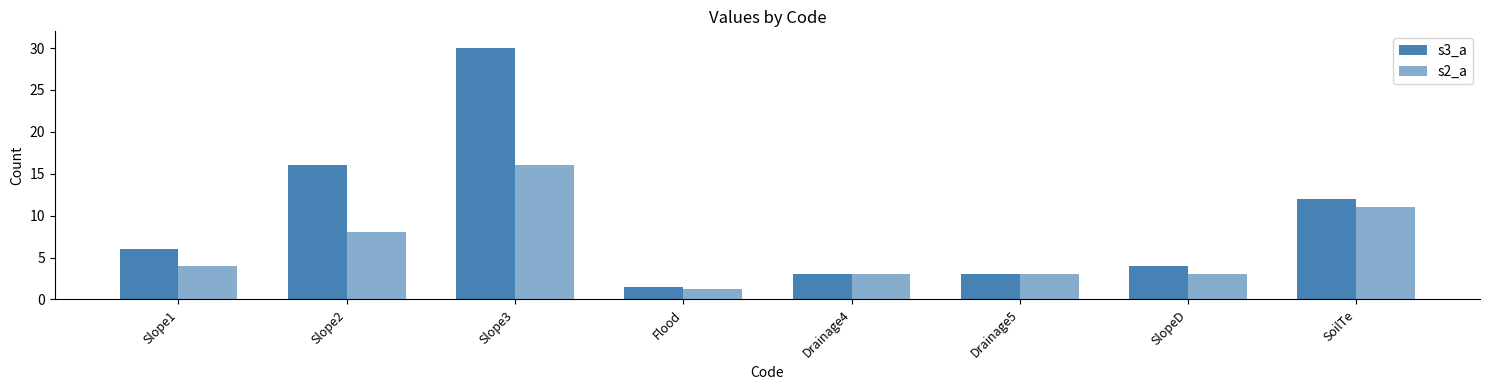

Which series has the largest total across all categories?

s3_a